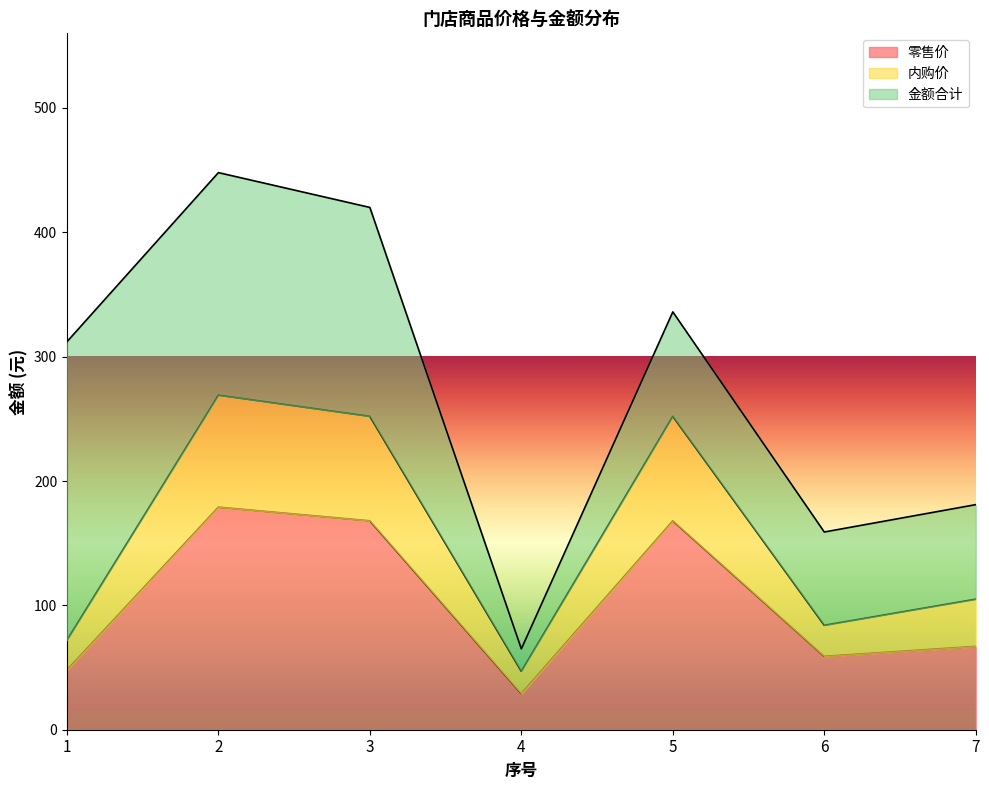

At which category is the sum across all series the highest?

2